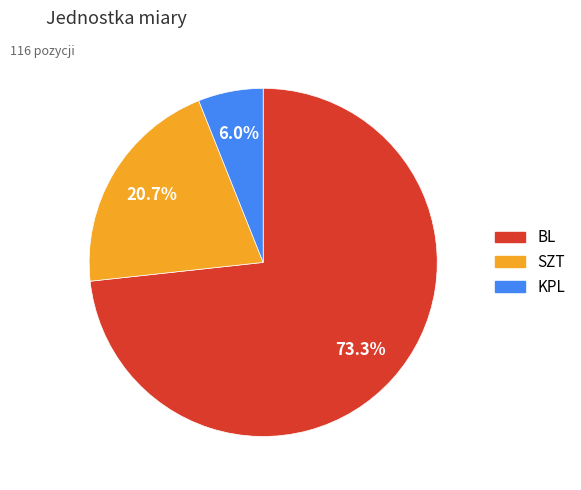

Which category has the biggest portion of the pie?

BL